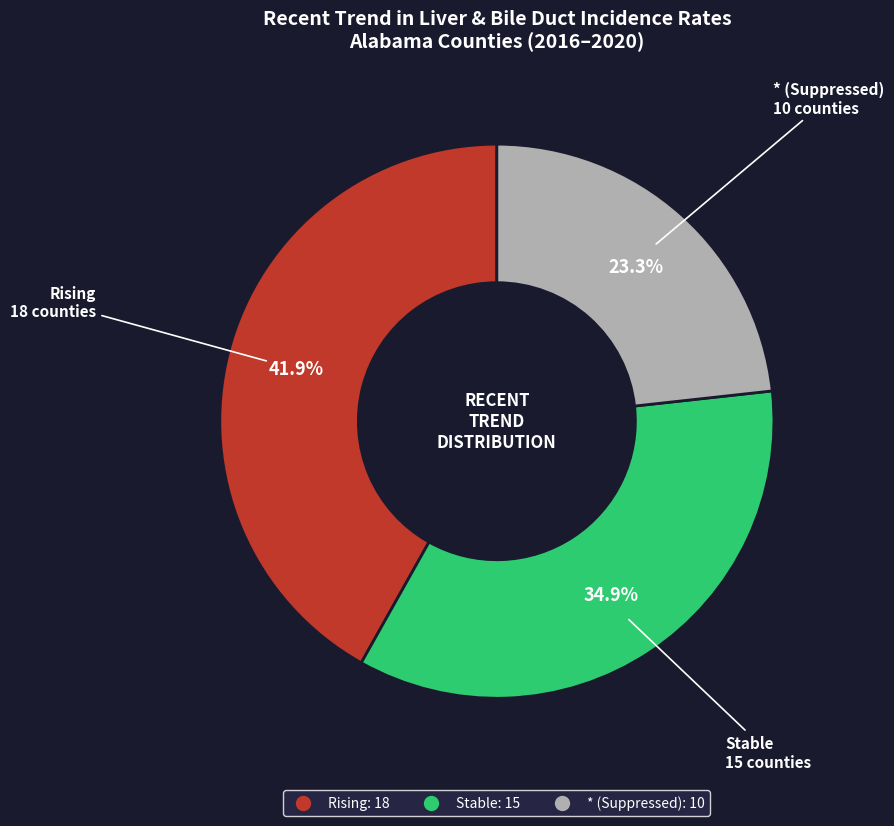

Is there any slice that represents more than half of the pie?

No